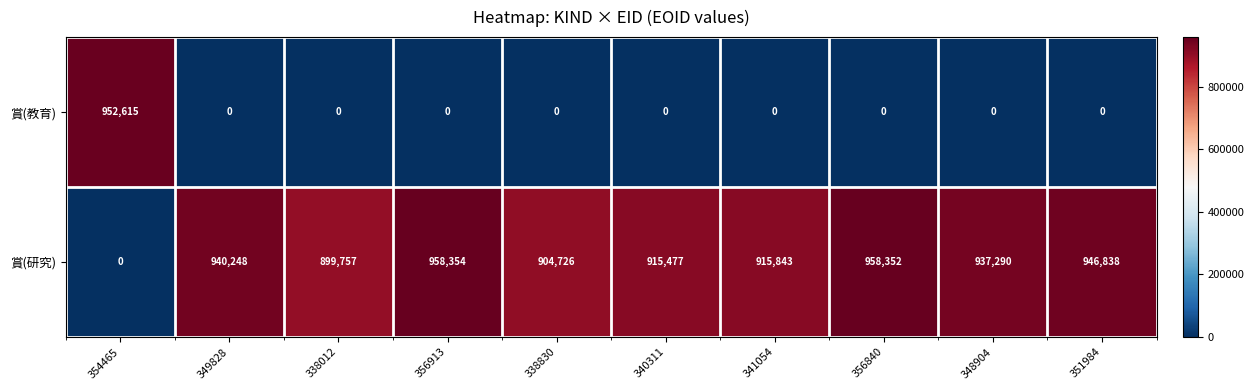

Count the number of categories in the chart.

10